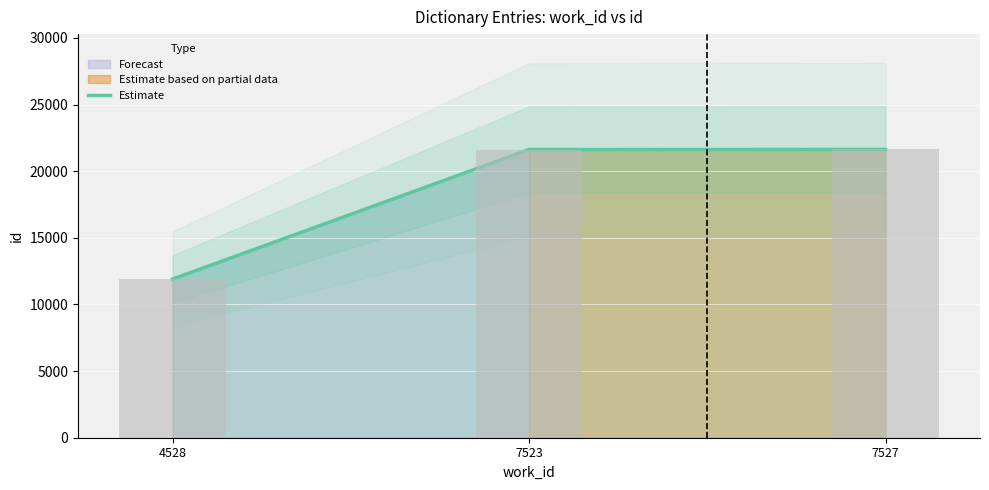

Which category has the highest value across all series?

7527